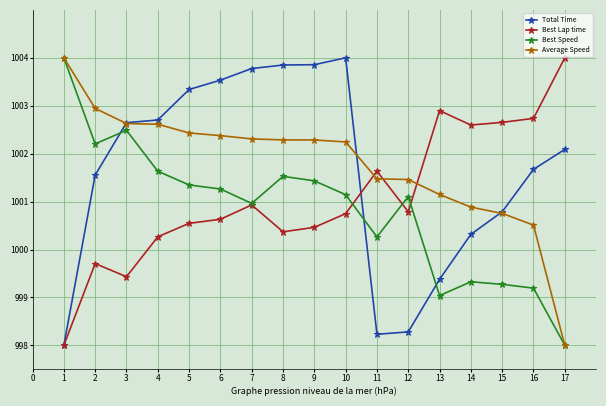

At which category does Best Speed reach its first local valley?

2